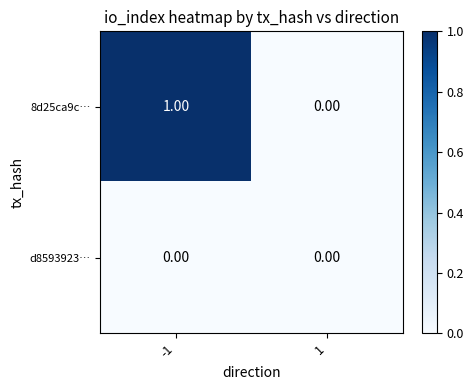

List the series in order of their peak value, highest first.

8d25ca9c…, d8593923…